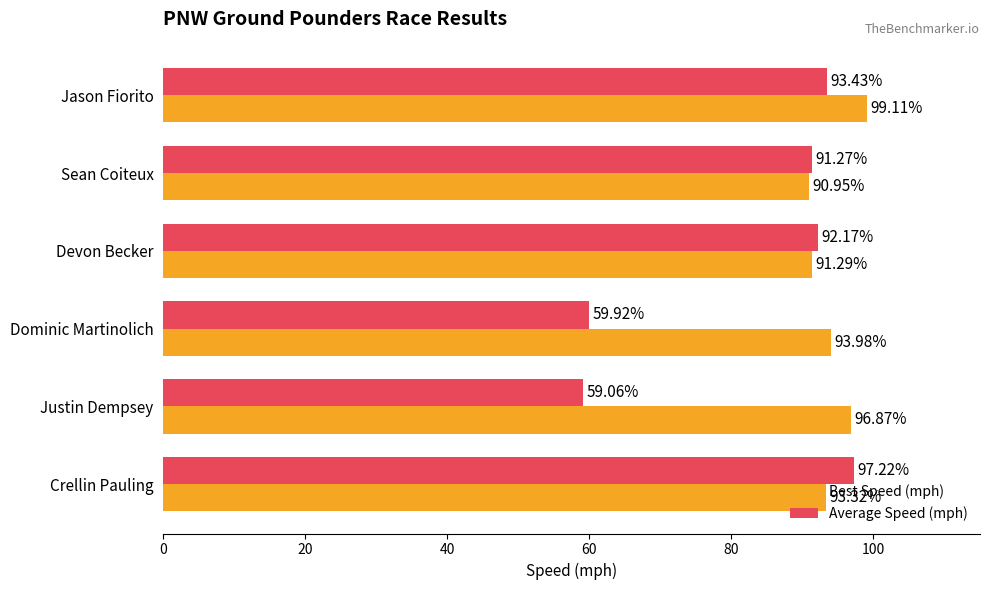

Which series has the widest spread of values?

Average Speed (mph)